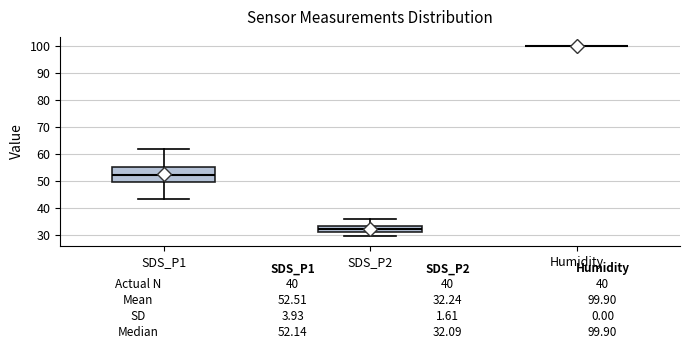

Which box is the tallest, from its lower edge to its upper edge?

SDS_P1